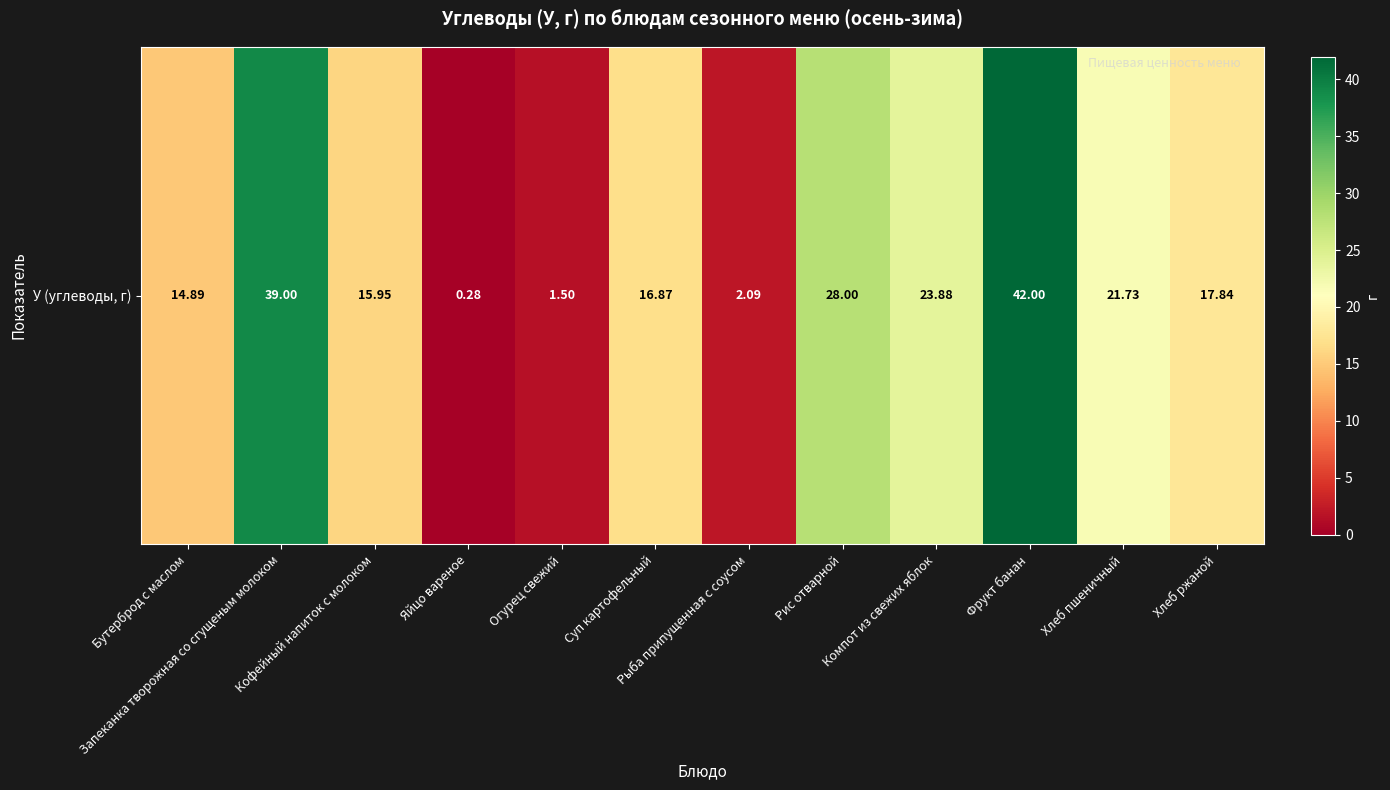

Reading right to left, transcribe all the data shown in this chart.

Хлеб ржаной=17.8	Хлеб пшеничный=21.7	Фрукт банан=42.0	Компот из свежих яблок=23.9	Рис отварной=28.0	Рыба припущенная с соусом=2.1	Суп картофельный=16.9	Огурец свежий=1.5	Яйцо вареное=0.3	Кофейный напиток с молоком=15.9	Запеканка творожная со сгущеным молоком=39.0	Бутерброд с маслом=14.9